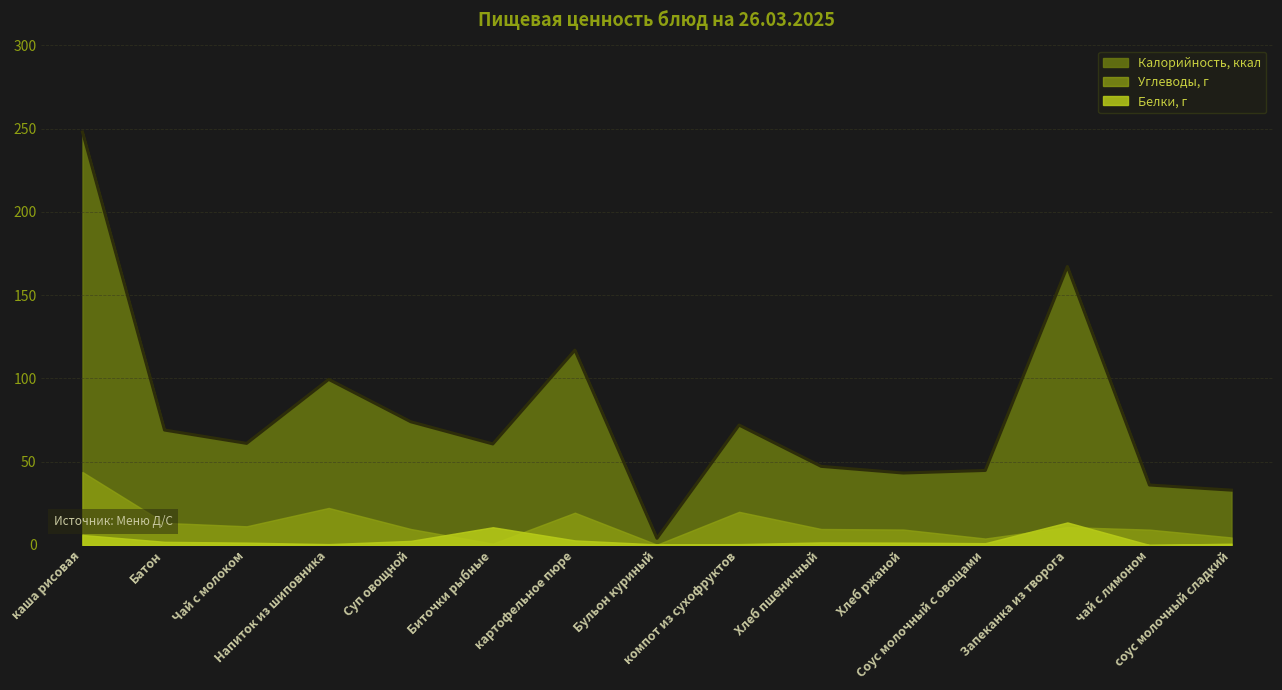

What is the difference between the highest and lowest values at Бульон куриный?

3.8